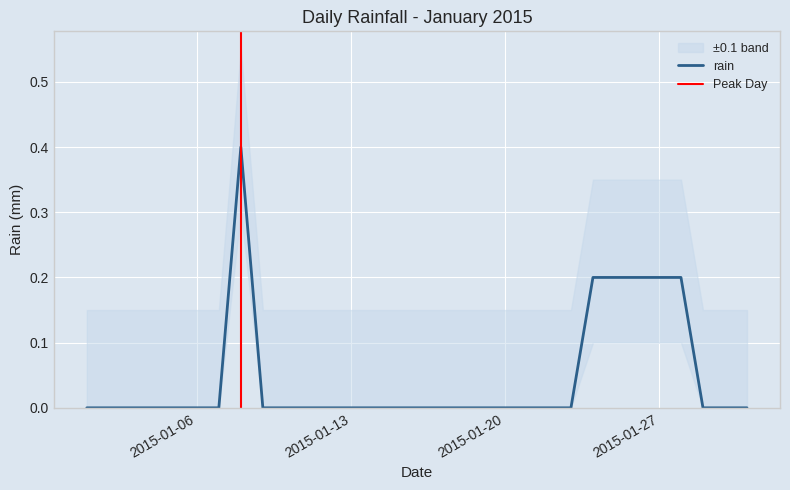

What is the maximum value shown in the chart?

0.4